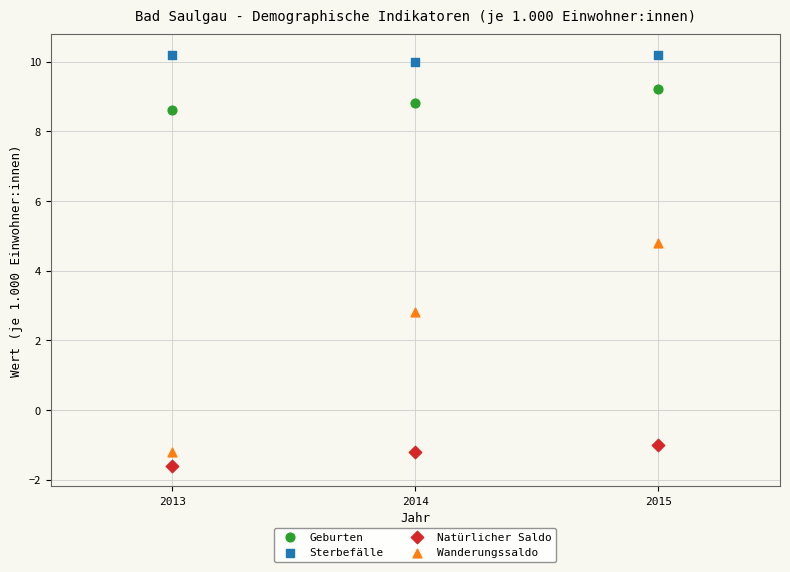

Across all data points, what is the range of Y values (max minus min)?

11.8